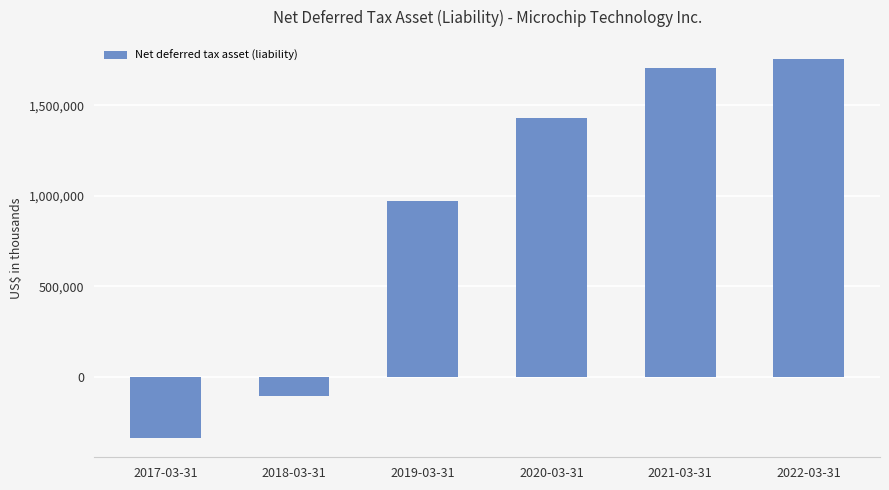

What is the difference between the maximum and minimum values?

2097475